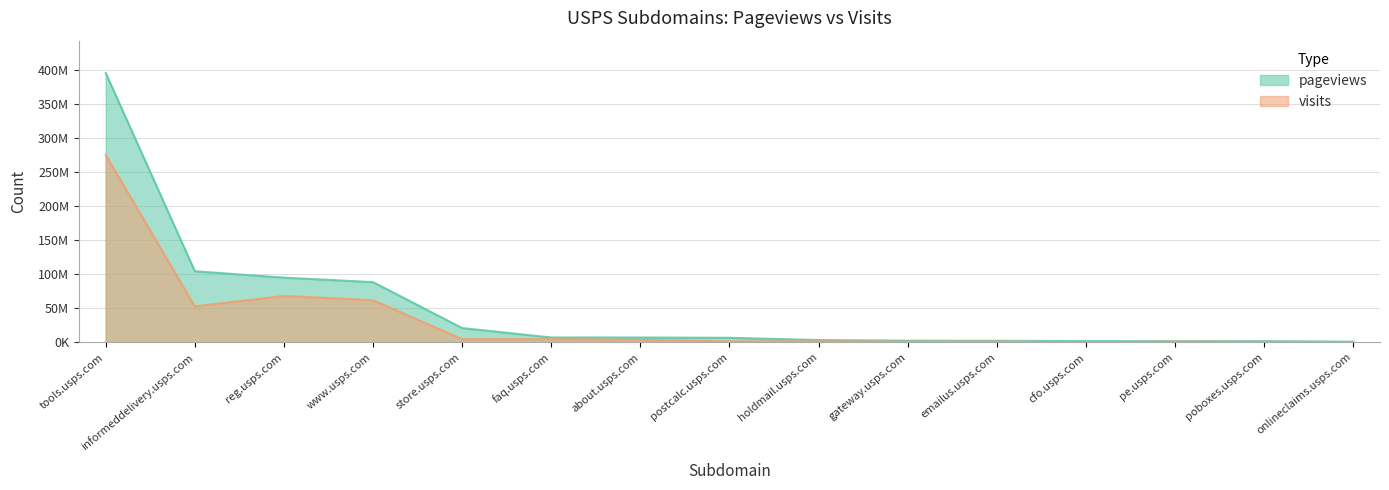

Which series changed the most between informeddelivery.usps.com and gateway.usps.com?

pageviews